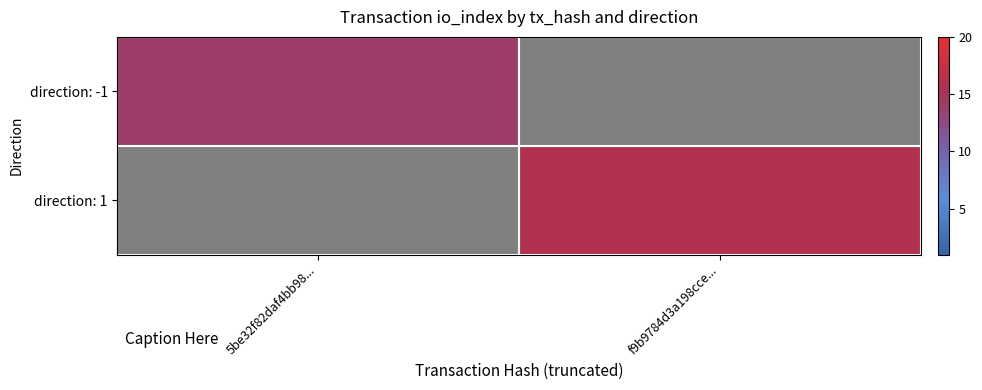

Reading right to left, list all the values displayed in this chart.

direction: -1: f9b9784d3a198cce...=0	5be32f82daf4bb98...=14
direction: 1: f9b9784d3a198cce...=16	5be32f82daf4bb98...=0